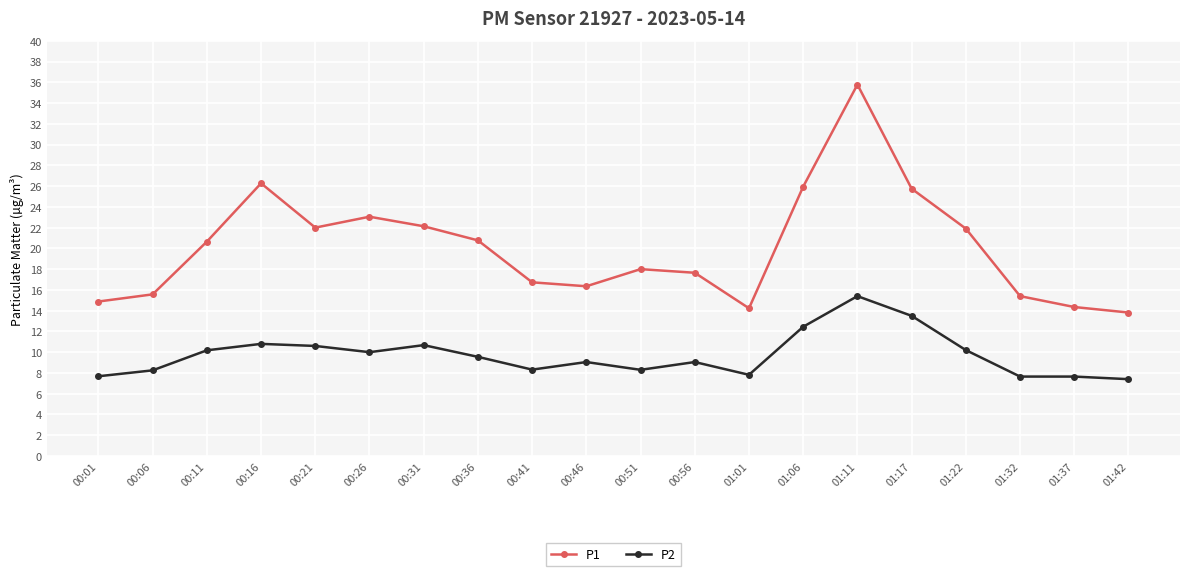

At which label does P1 reach its peak?

01:11